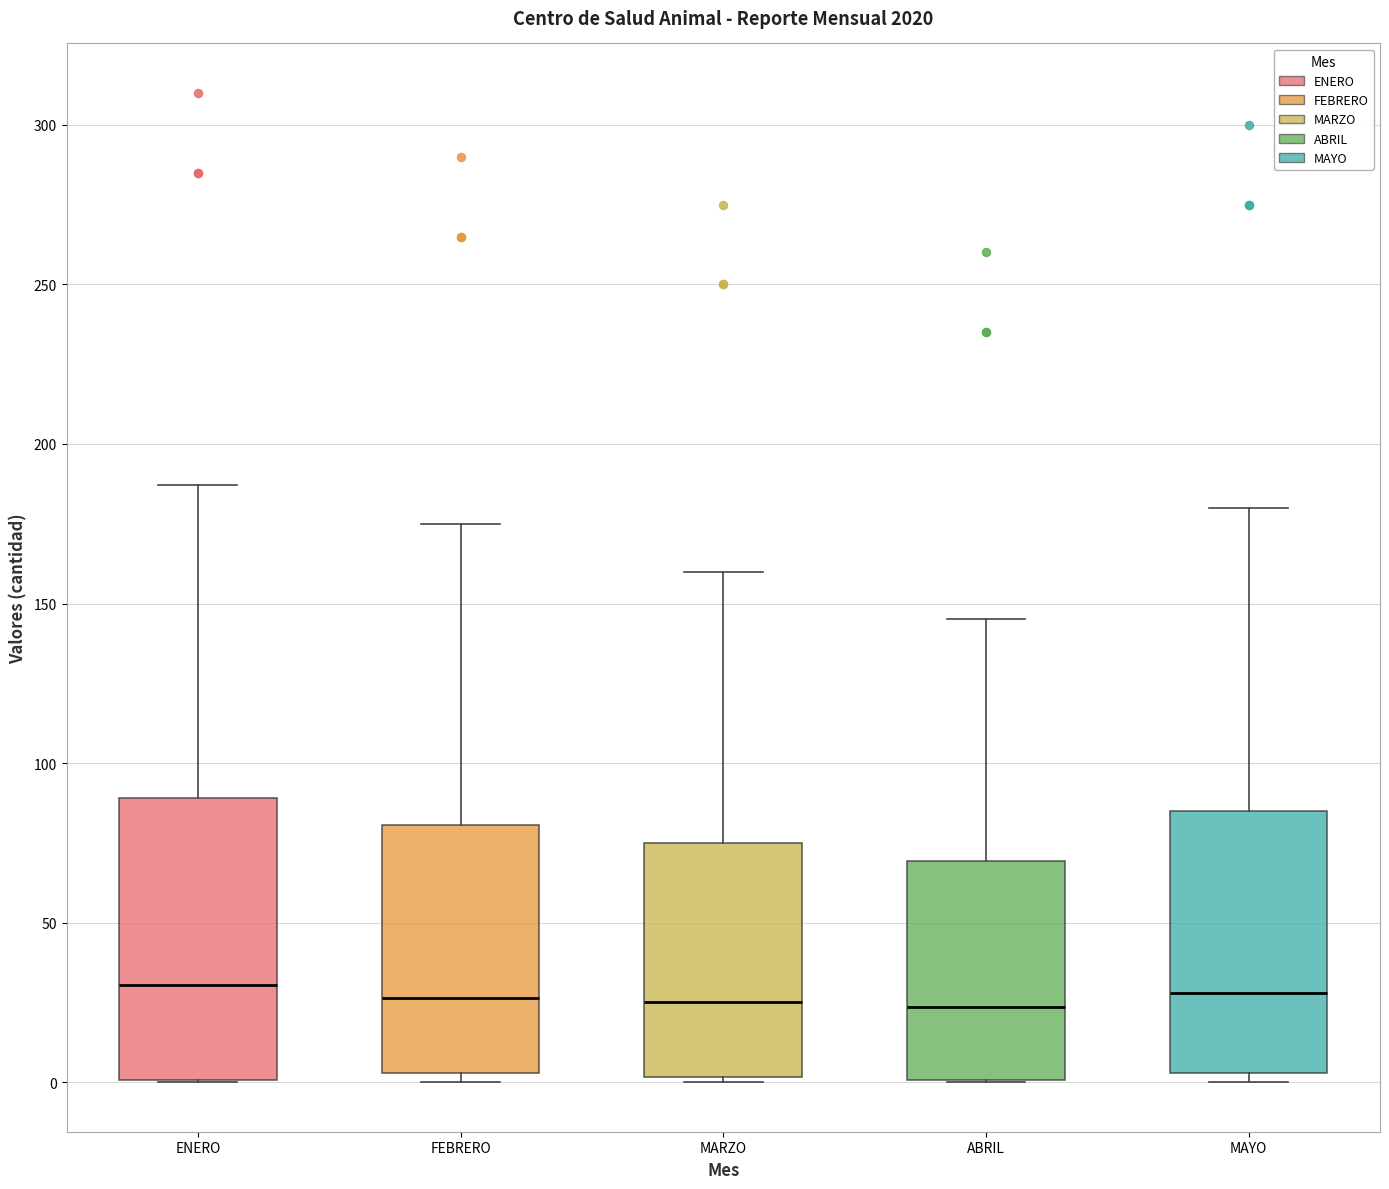

Reading left to right, transcribe this box plot: for each box, give where its median line is, the range the box spans, and where its two whiskers end, as read against the y-axis. The values are not printed on the chart, so give them approximately, as read against the axis.

ENERO: median 30, box 0 to 90, whiskers 0 to 185
FEBRERO: median 25, box 5 to 80, whiskers 0 to 175
MARZO: median 25, box 0 to 75, whiskers 0 (just below the box's lower edge) to 160
ABRIL: median 25, box 0 to 70, whiskers 0 to 145
MAYO: median 30, box 5 to 85, whiskers 0 to 180